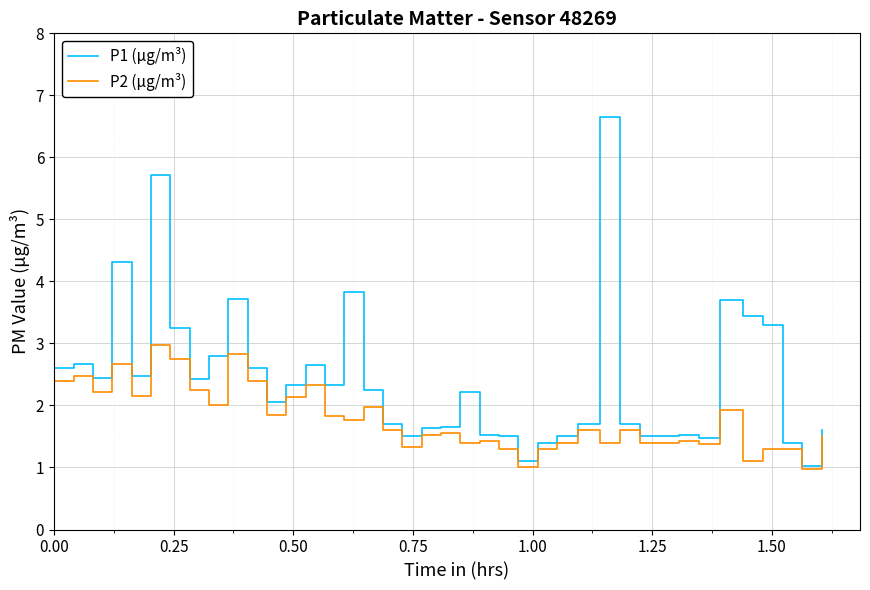

Rank the series by their average value, from lowest to highest.

P2 (μg/m³), P1 (μg/m³)